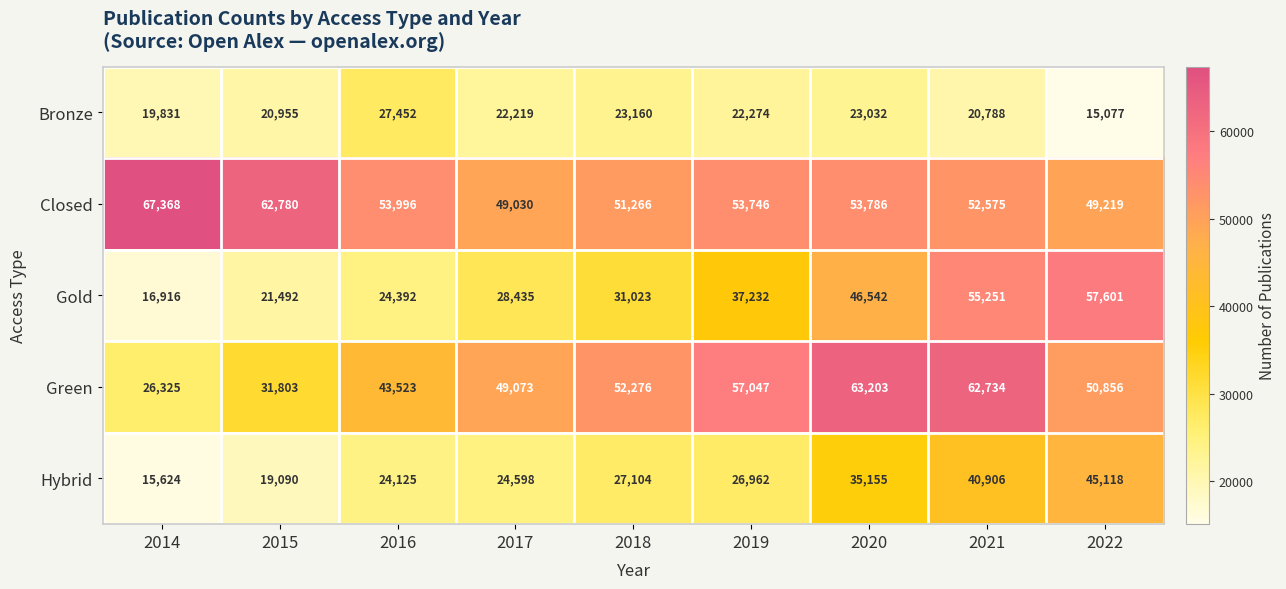

What is the sum of all Closed values?

493766